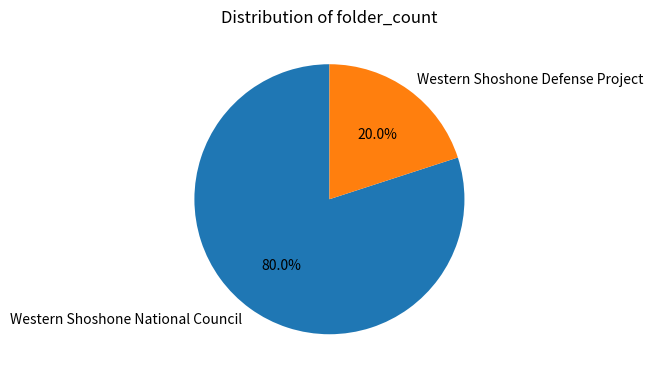

Count the number of slices in the pie.

2